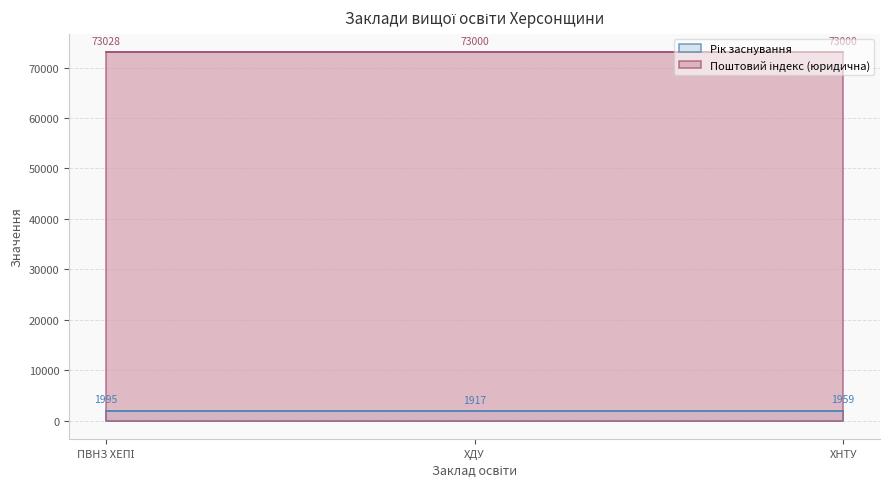

Does the chart display data point markers on the line(s)?

No